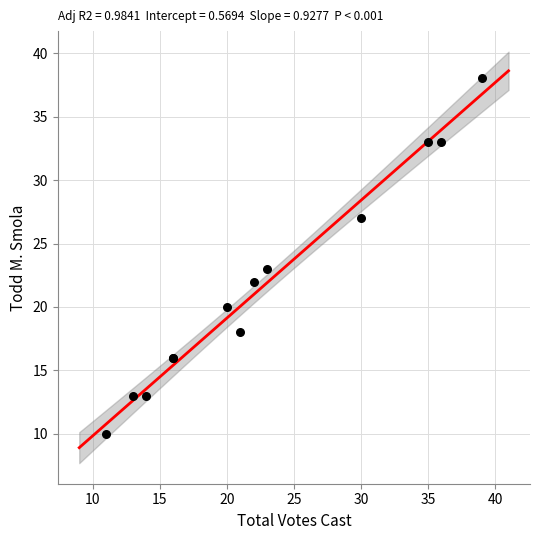

What Y value in the scatter plot is closest to 24?

23